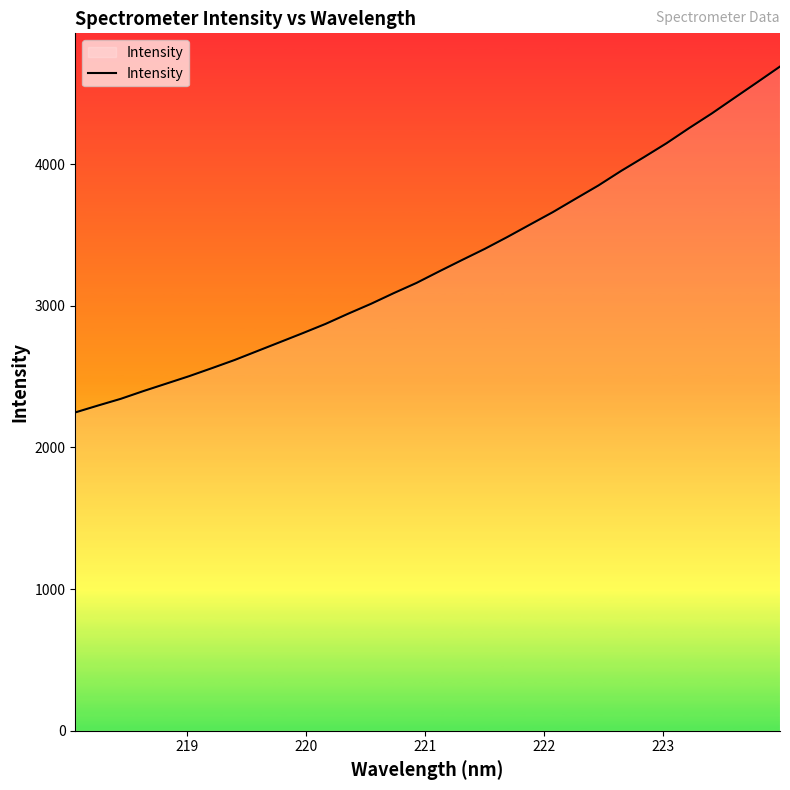

What is the minimum value shown in the chart?

2247.1